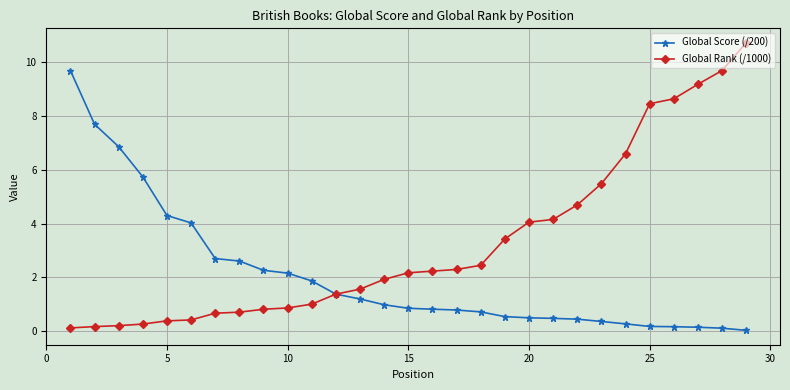

Which series has the largest range (max minus min)?

Global Rank (/1000)